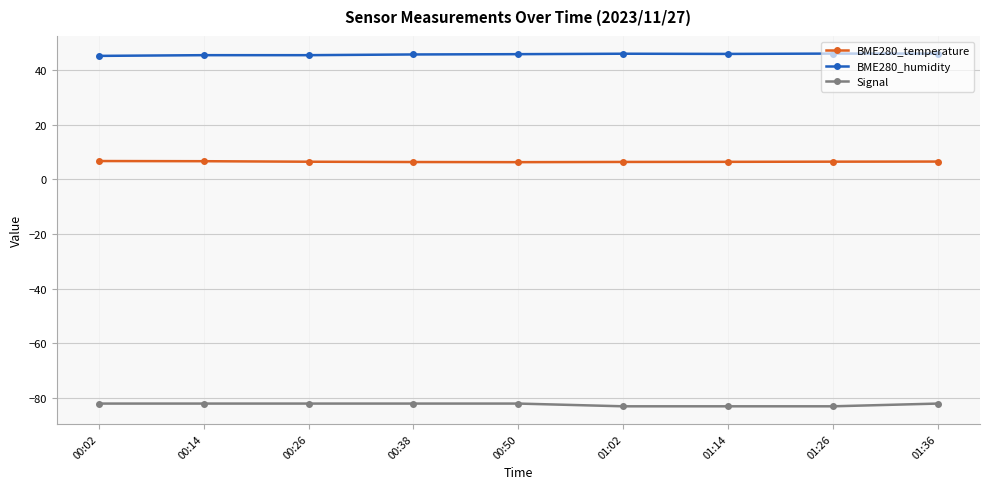

What is the spread (max minus min) of values at 00:50?

127.8